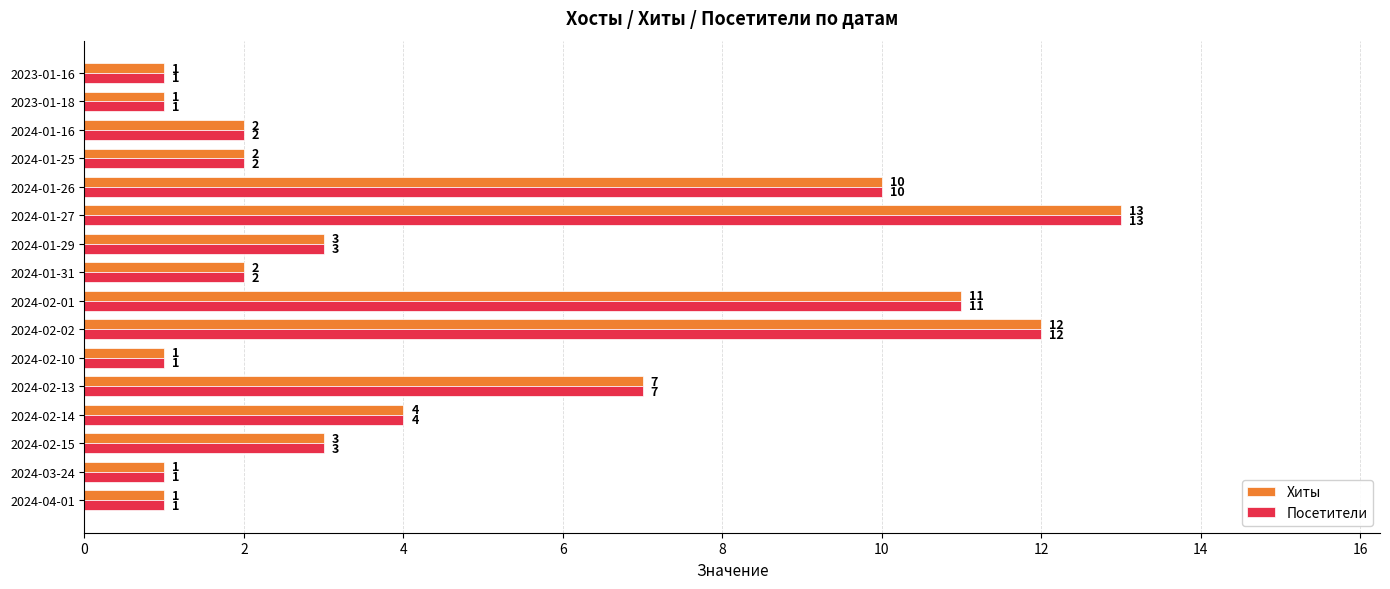

How many data points does each series have?

16